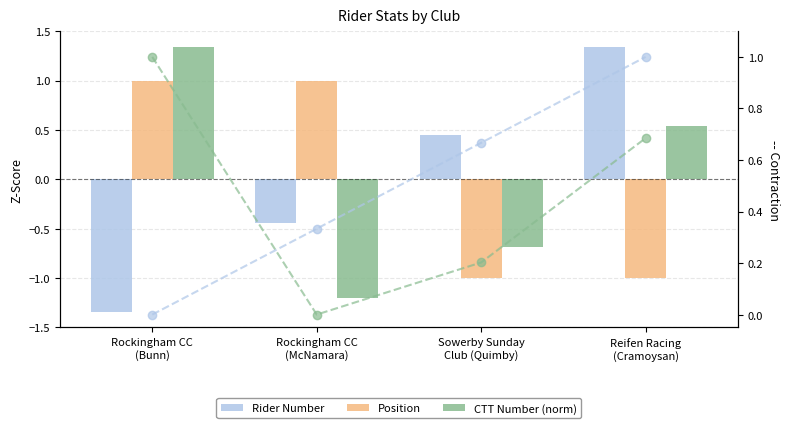

What is the label of the 1st bar from the right?

Reifen Racing
(Cramoysan)